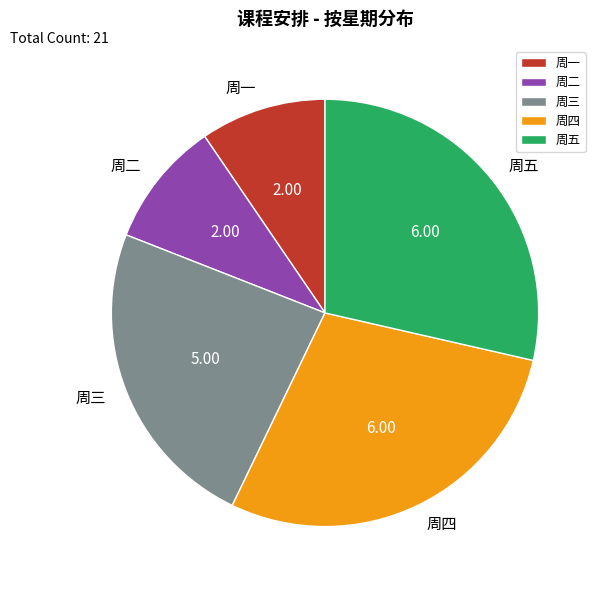

True or false: 周三 accounts for 30% of the total.

False